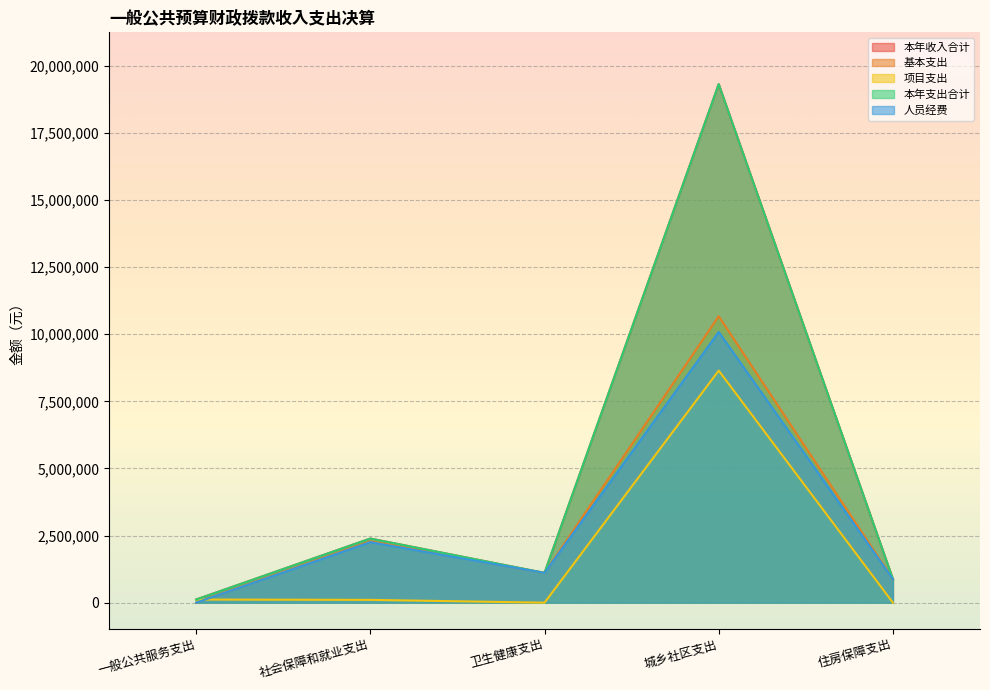

What is the total value across all series at 住房保障支出?

3514144.0